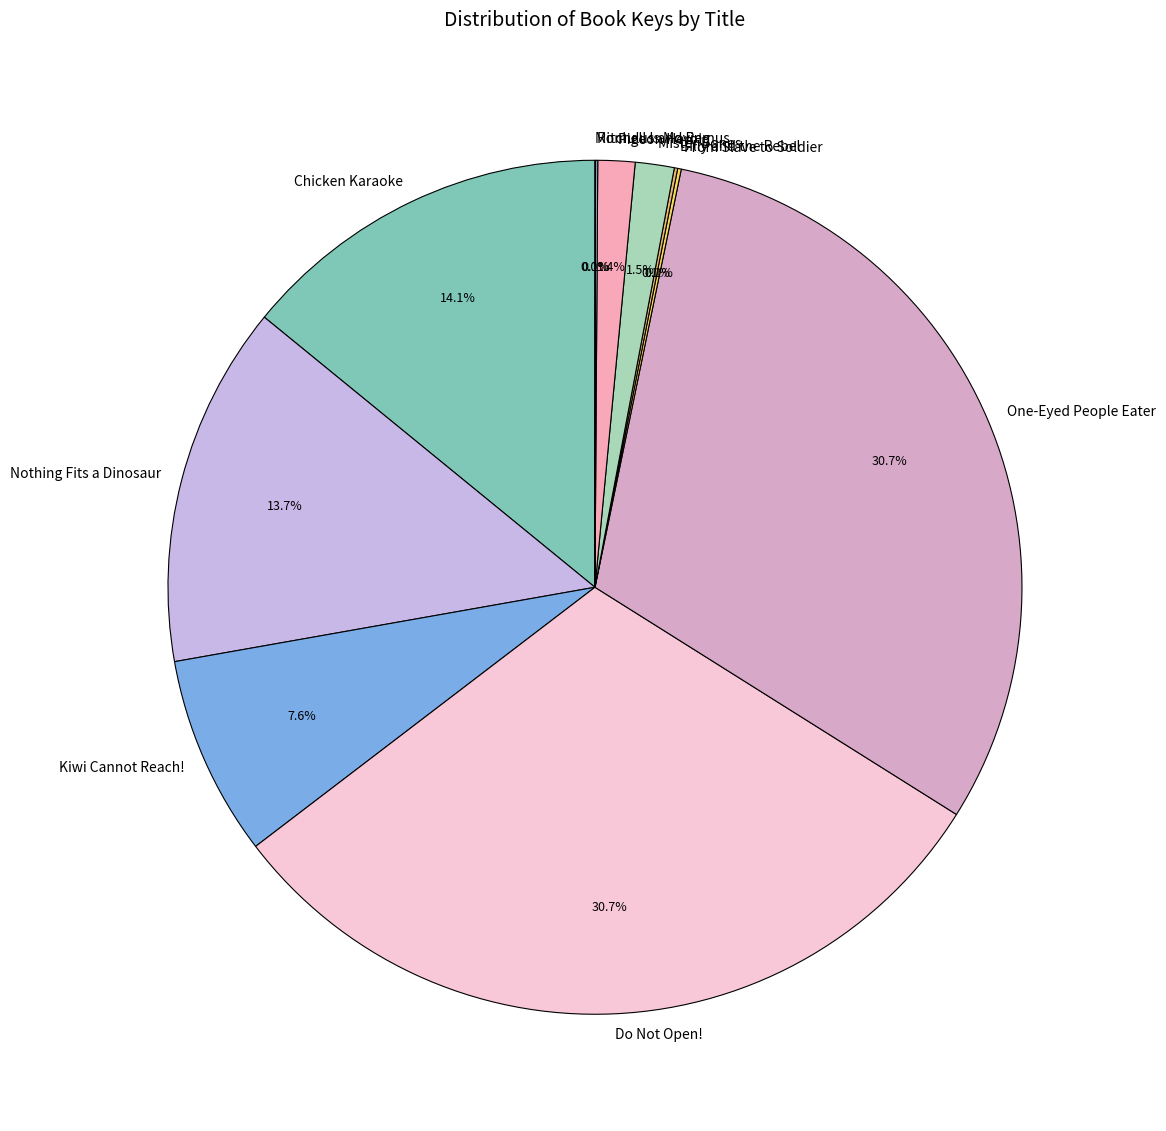

To the nearest percent, what is the average slice percentage?

9%